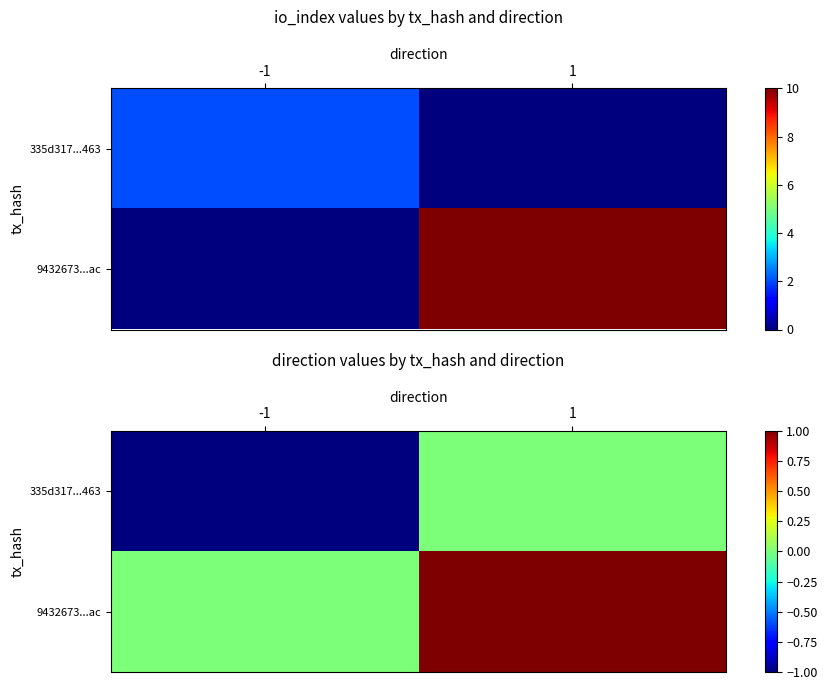

At which label does 9432673...ac reach its minimum?

-1